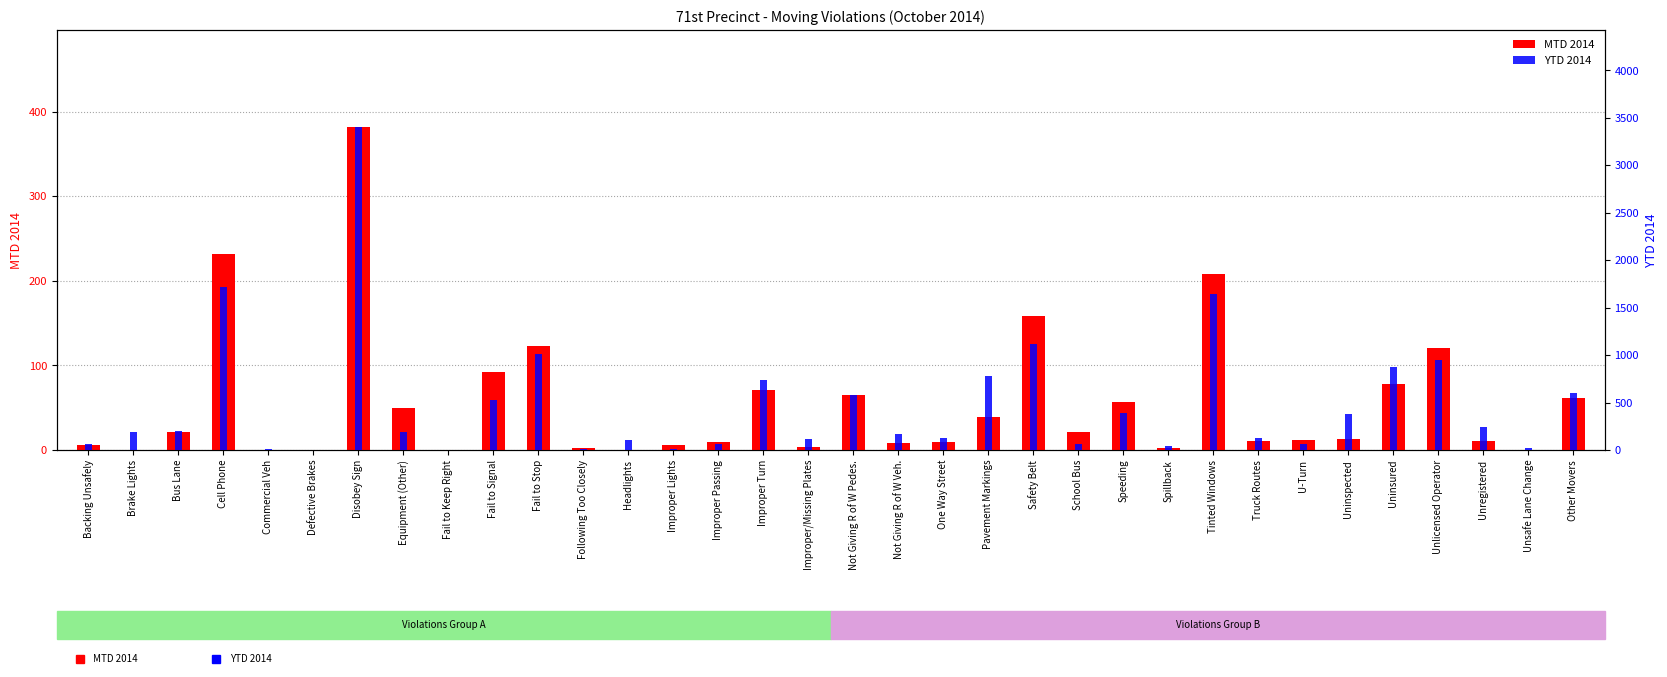

At Safety Belt, list the series in order from smallest to largest.

MTD 2014, YTD 2014